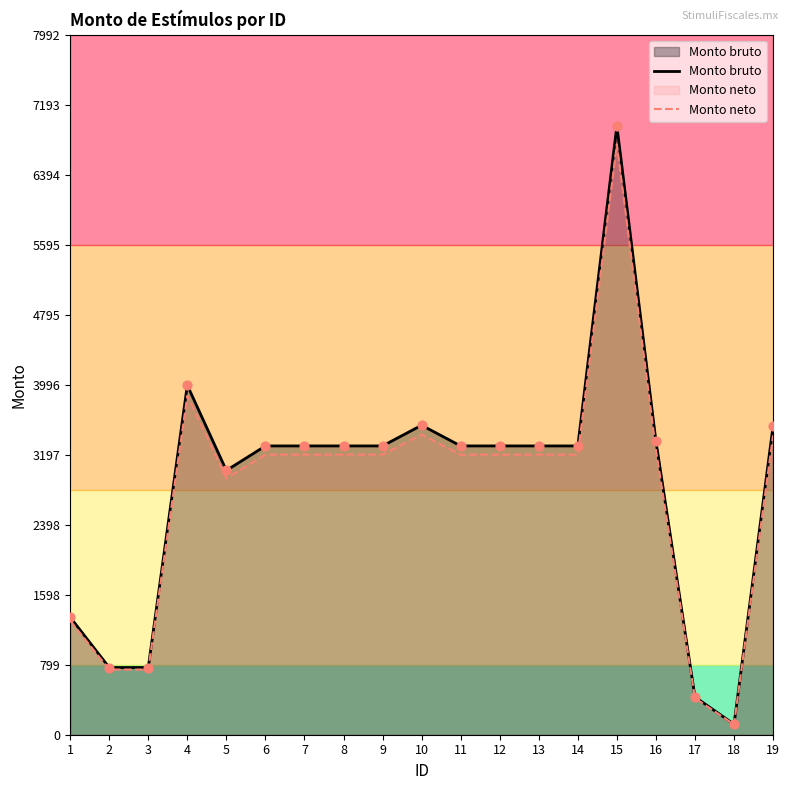

Which series has the largest total across all categories?

Monto bruto